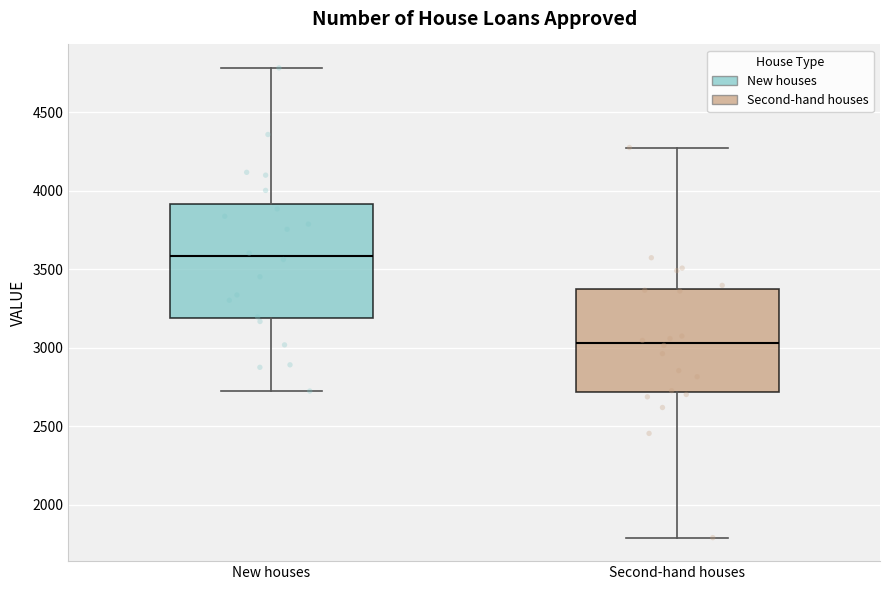

Reading left to right, transcribe this box plot: for each box, give where its median line is, the range the box spans, and where its two whiskers end, as read against the y-axis. The values are not printed on the chart, so give them approximately, as read against the axis.

New houses: median 3600, box 3200 to 3900, whiskers 2700 to 4800
Second-hand houses: median 3050, box 2700 to 3350, whiskers 1800 to 4250